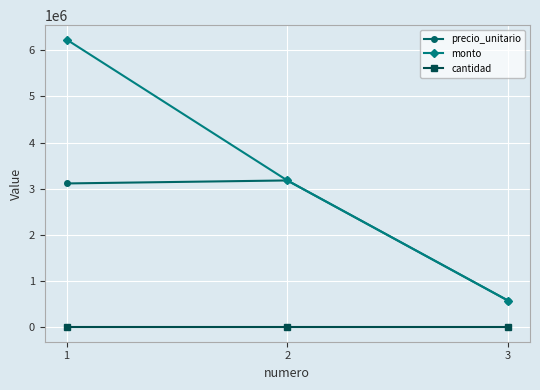

True or false: cantidad has a value of 1 at 3.

True